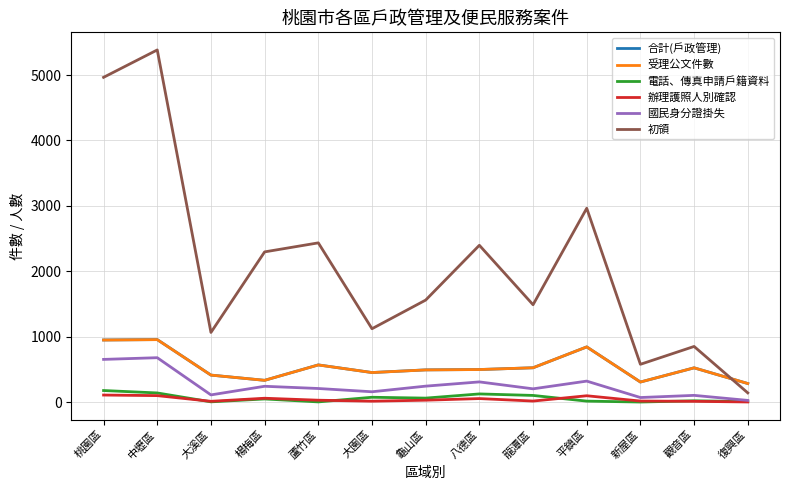

Where does the 辦理護照人別確認 series first go above 28?

桃園區